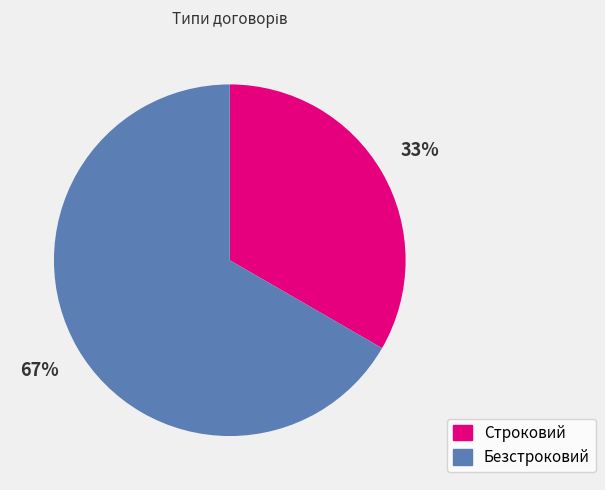

What percentage is the Безстроковий slice, to the nearest percent?

67%